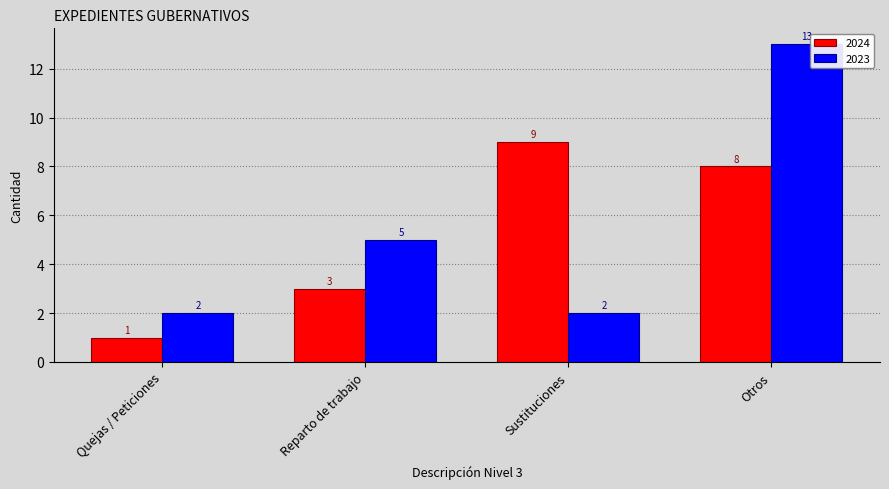

What is the difference between the maximum and minimum values in the 2024 series?

8